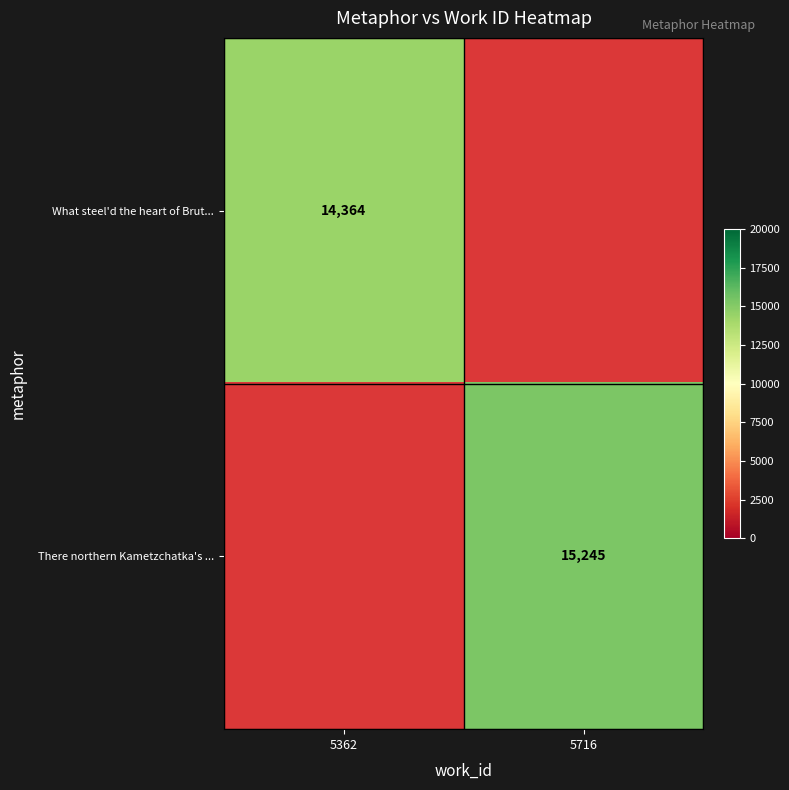

Which has a higher value, 5716 or 5362?

5362